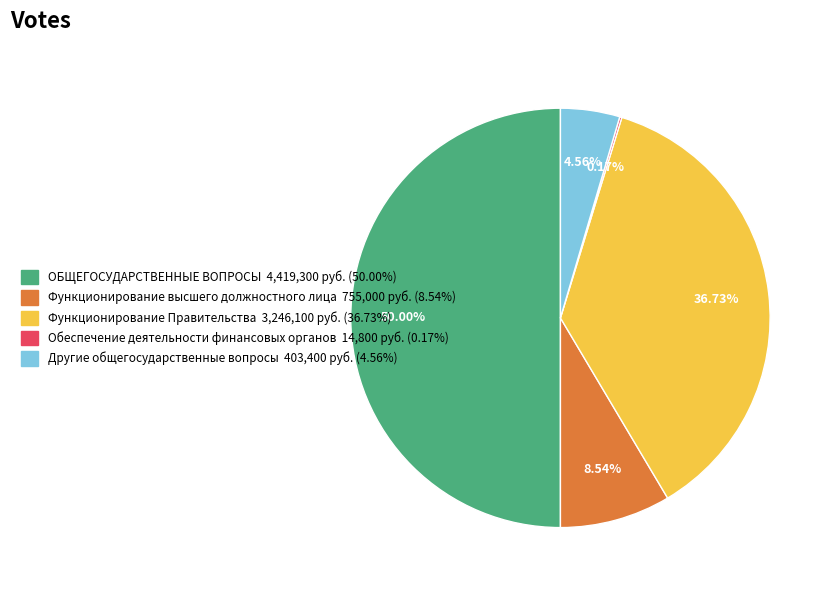

Between Другие общегосударственные вопросы and ОБЩЕГОСУДАРСТВЕННЫЕ ВОПРОСЫ, which is larger?

ОБЩЕГОСУДАРСТВЕННЫЕ ВОПРОСЫ